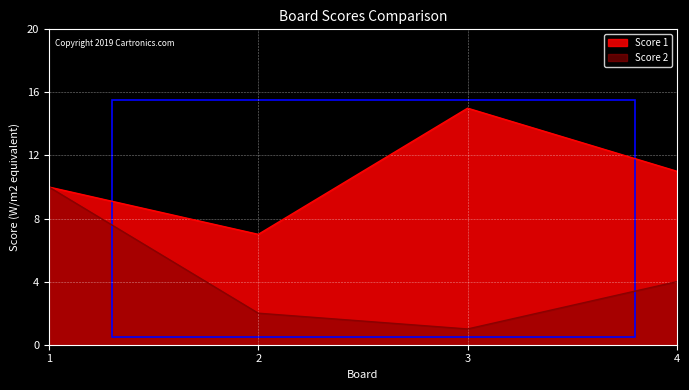

Is it true that Score 2 equals 4 at 1?

False